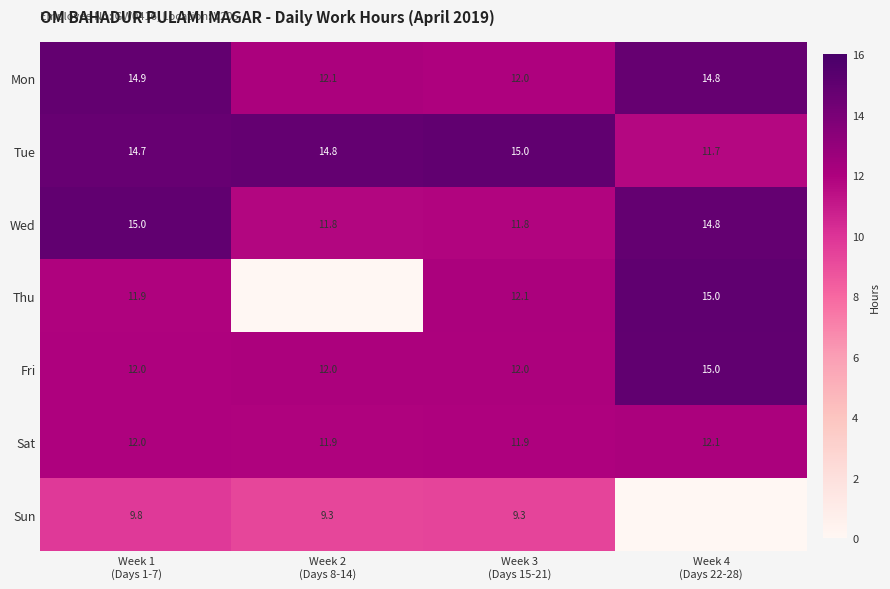

What is the lowest value of the Sat series?

11.9